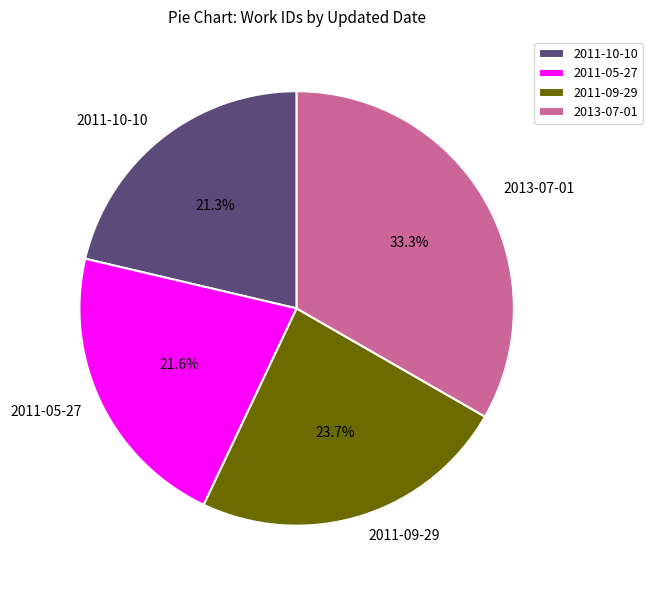

Is there a majority slice in this chart?

No